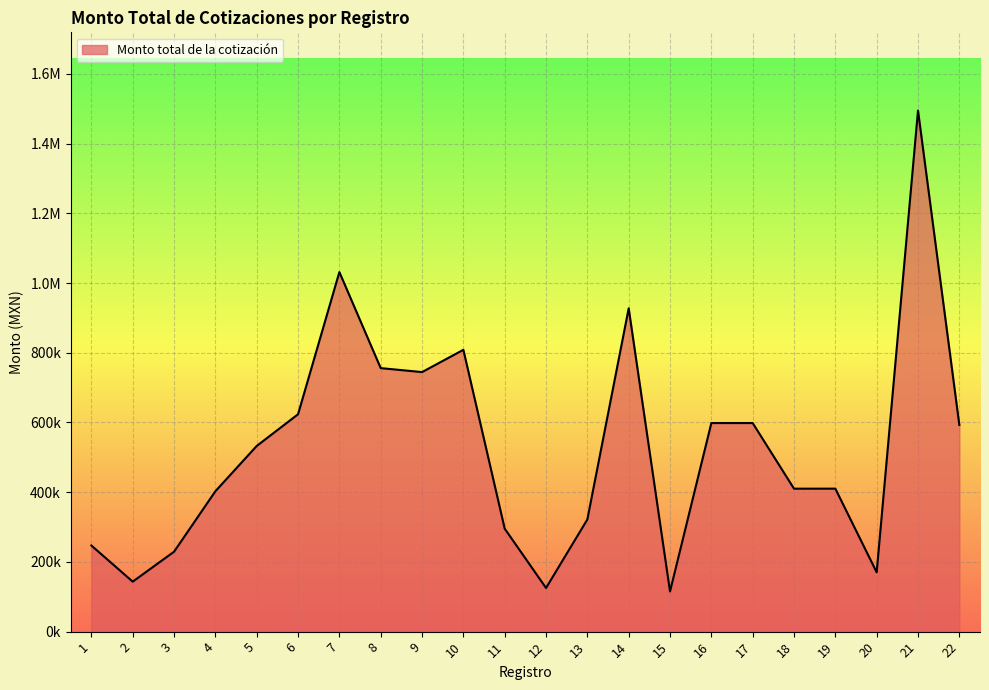

What is the greatest value displayed?

1495119.4